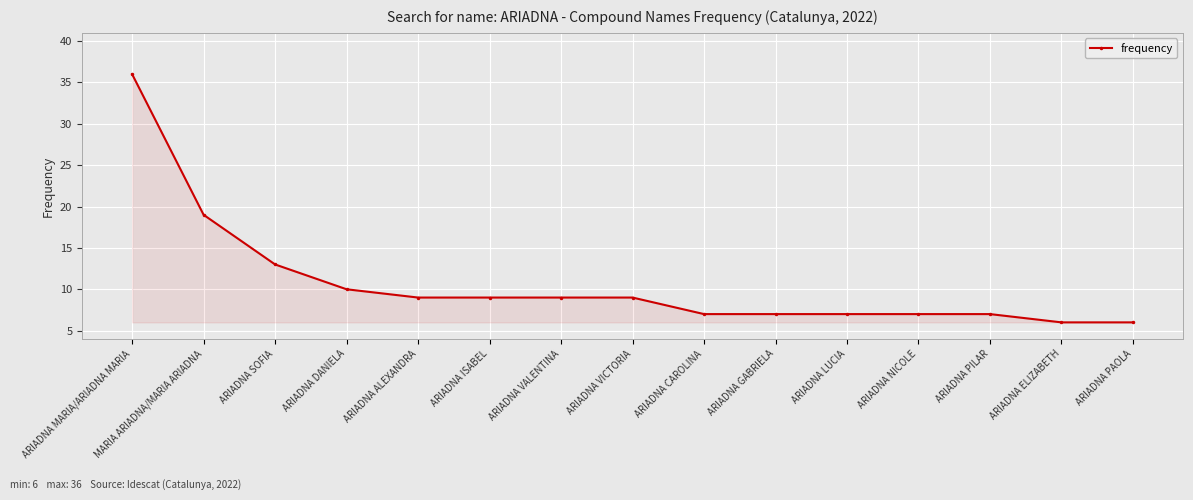

What is the sum of all values?

161